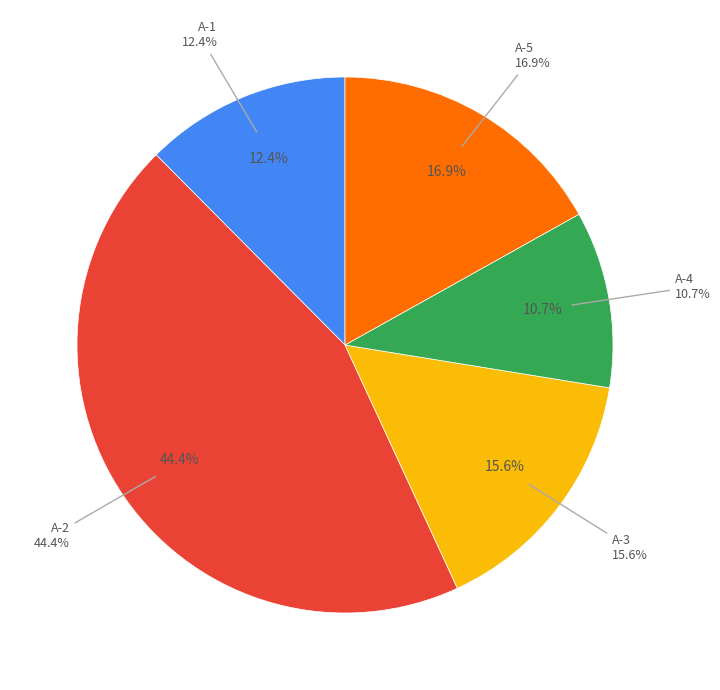

Is it true that A-3 is 5% of the pie?

False